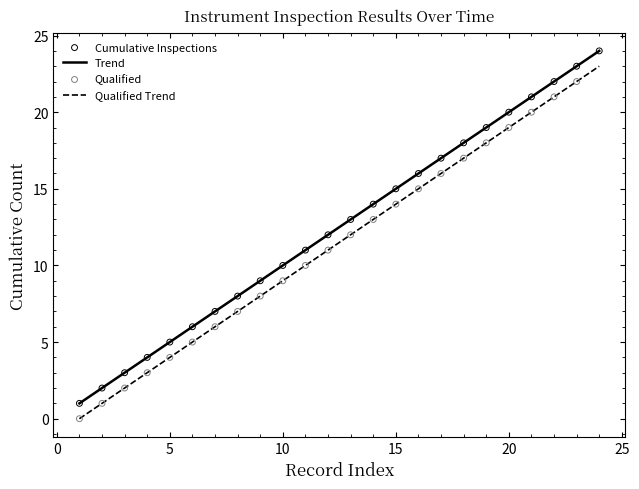

What is the difference between the maximum and minimum values in the Qualified Trend series?

23.0